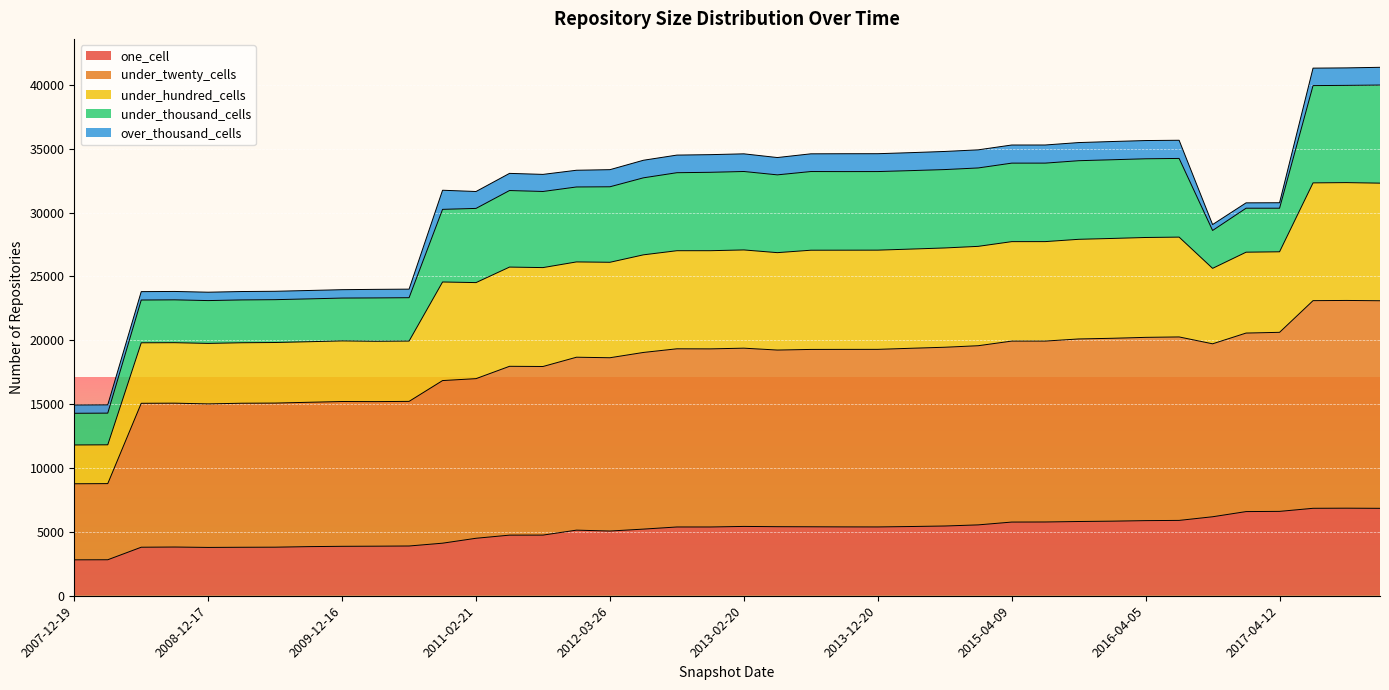

The value of one_cell at 2011-02-21 is 6647. True or false?

False